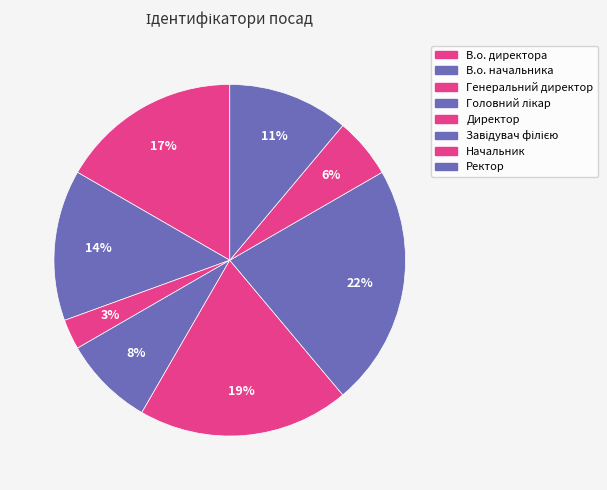

Between Ректор and В.о. директора, which is larger?

В.о. директора